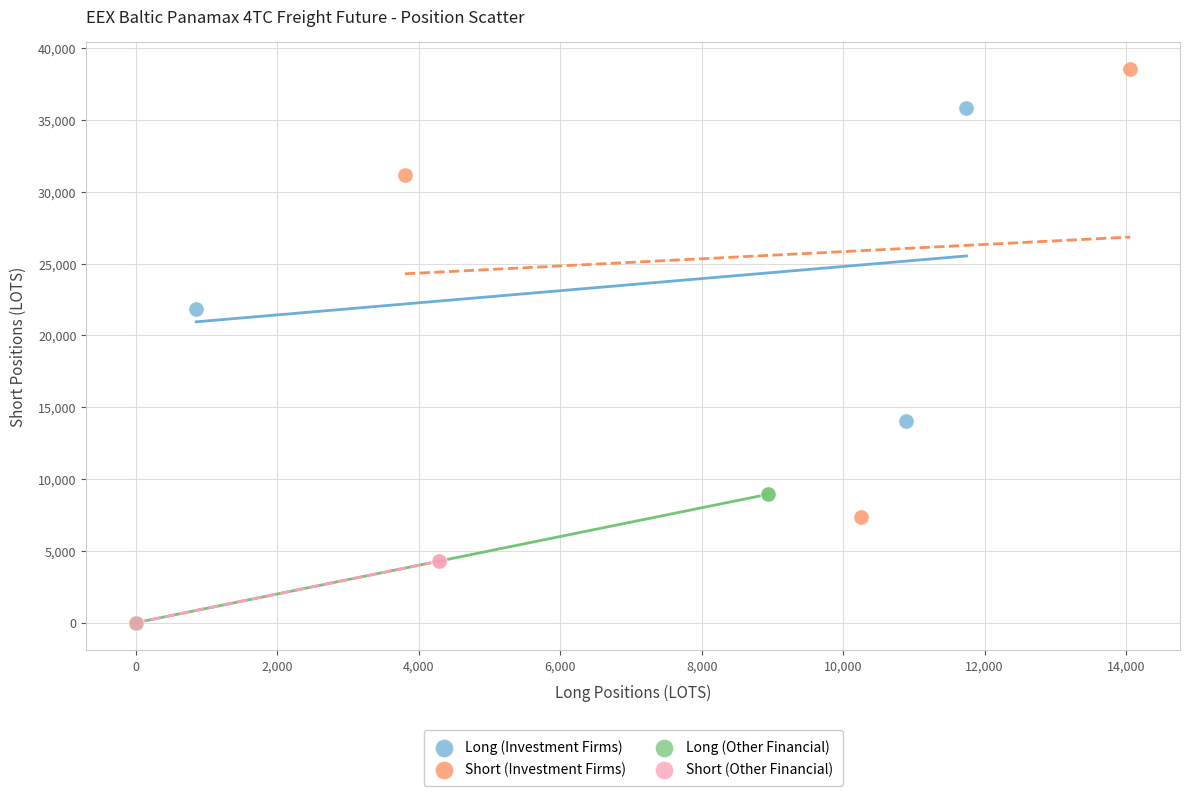

Which series has the widest spread of Y values?

Short (Investment Firms)